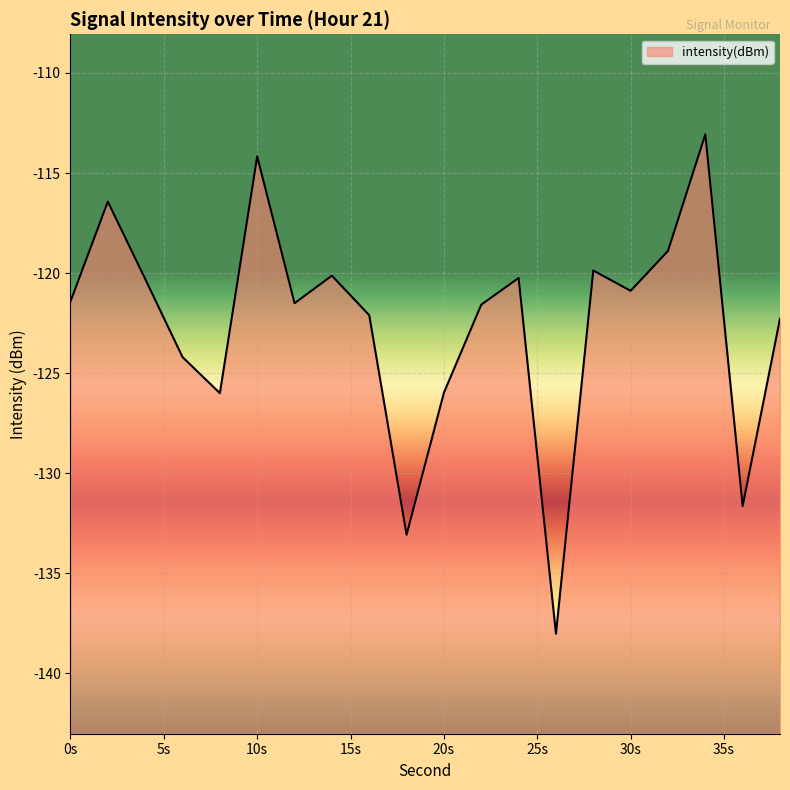

How many points are lower than both their immediate neighbors (excluding endpoints)?

6